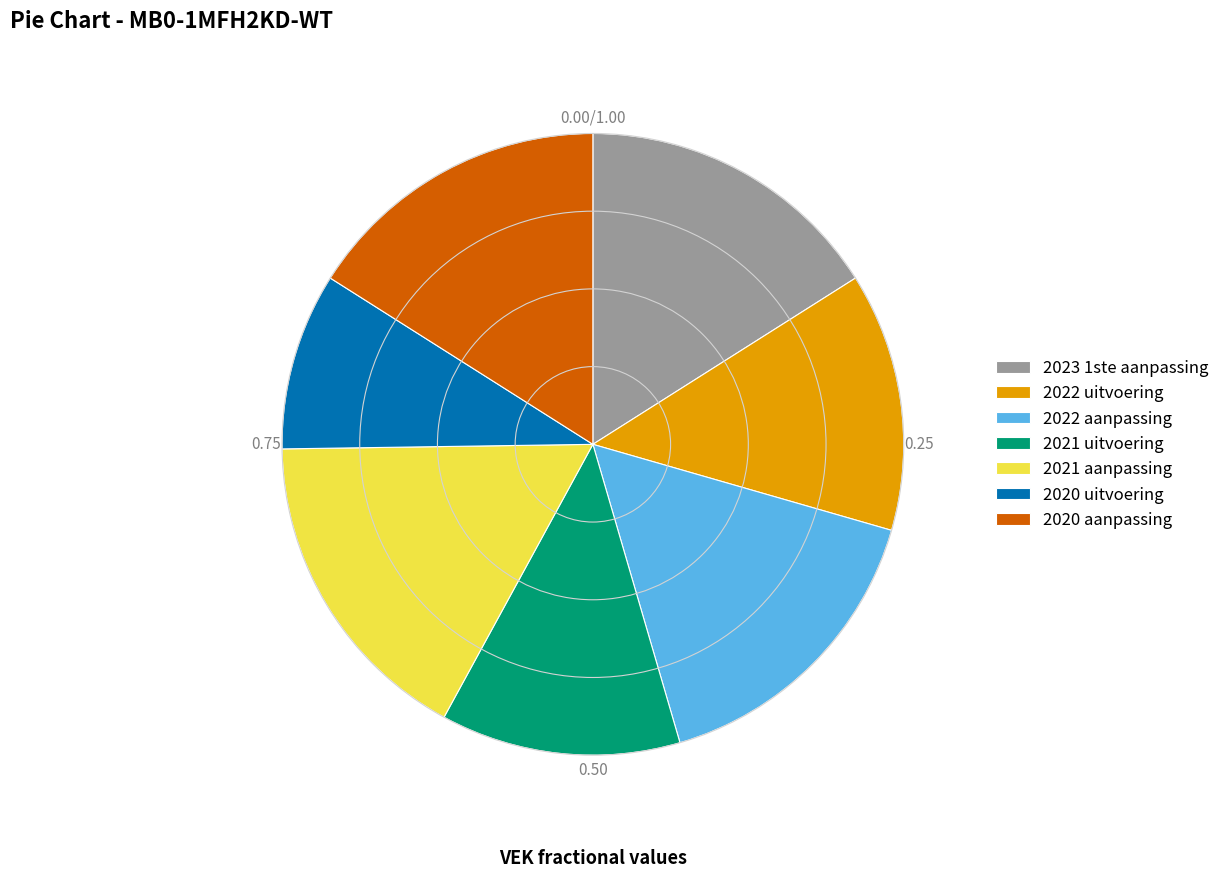

Combined, do 2021 uitvoering and 2020 aanpassing account for over 50%?

No